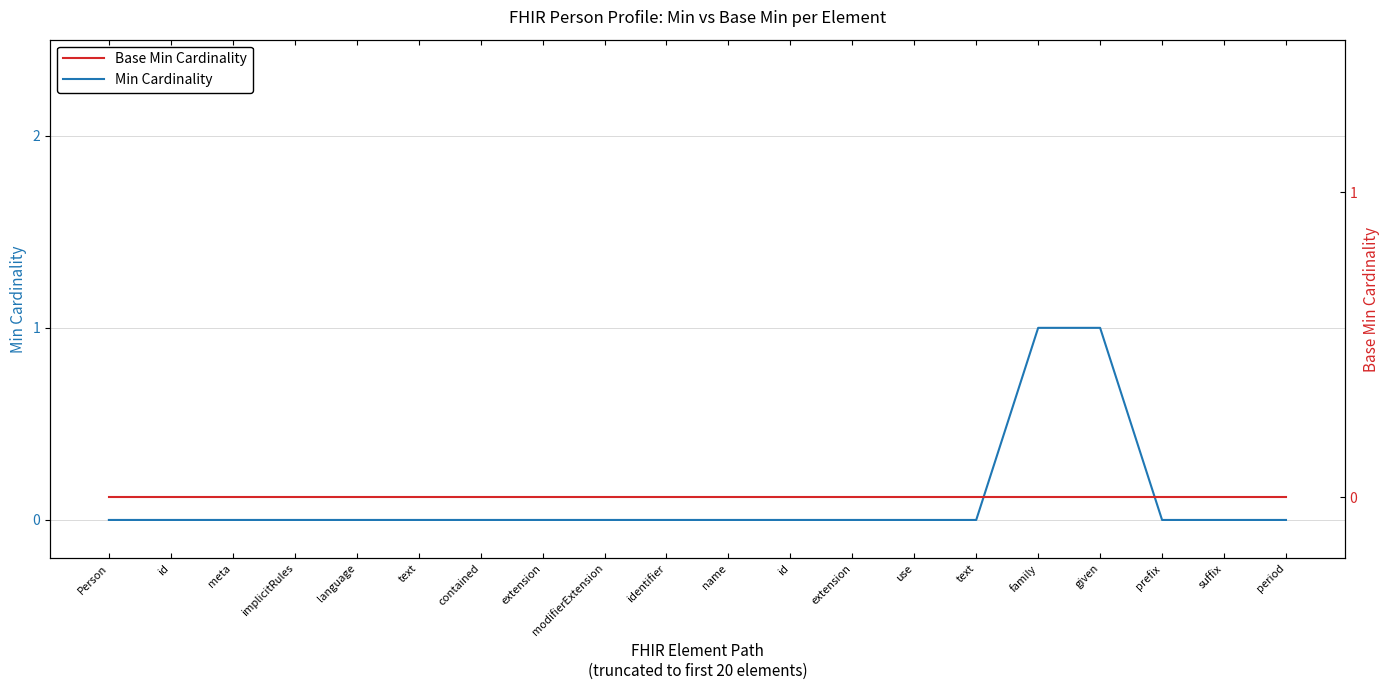

Which series changed the most between Person and meta?

Min Cardinality